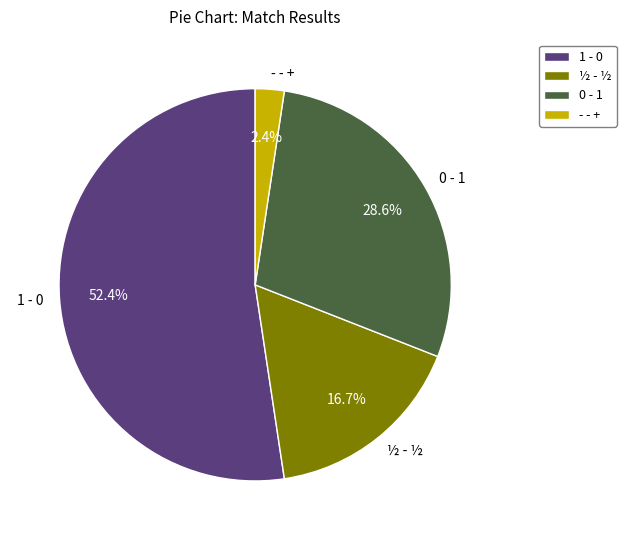

The - - + slice represents 2% of the pie. True or false?

True